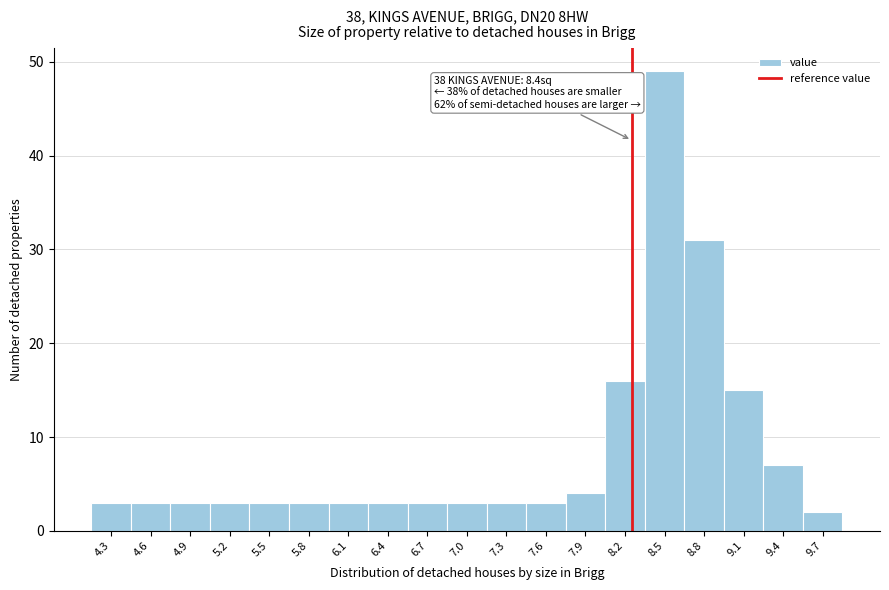

Reading left to right, list all the values displayed in this chart.

4.3=3	4.6=3	4.9=3	5.2=3	5.5=3	5.8=3	6.1=3	6.4=3	6.7=3	7.0=3	7.3=3	7.6=3	7.9=4	8.2=16	8.5=49	8.8=31	9.1=15	9.4=7	9.7=2